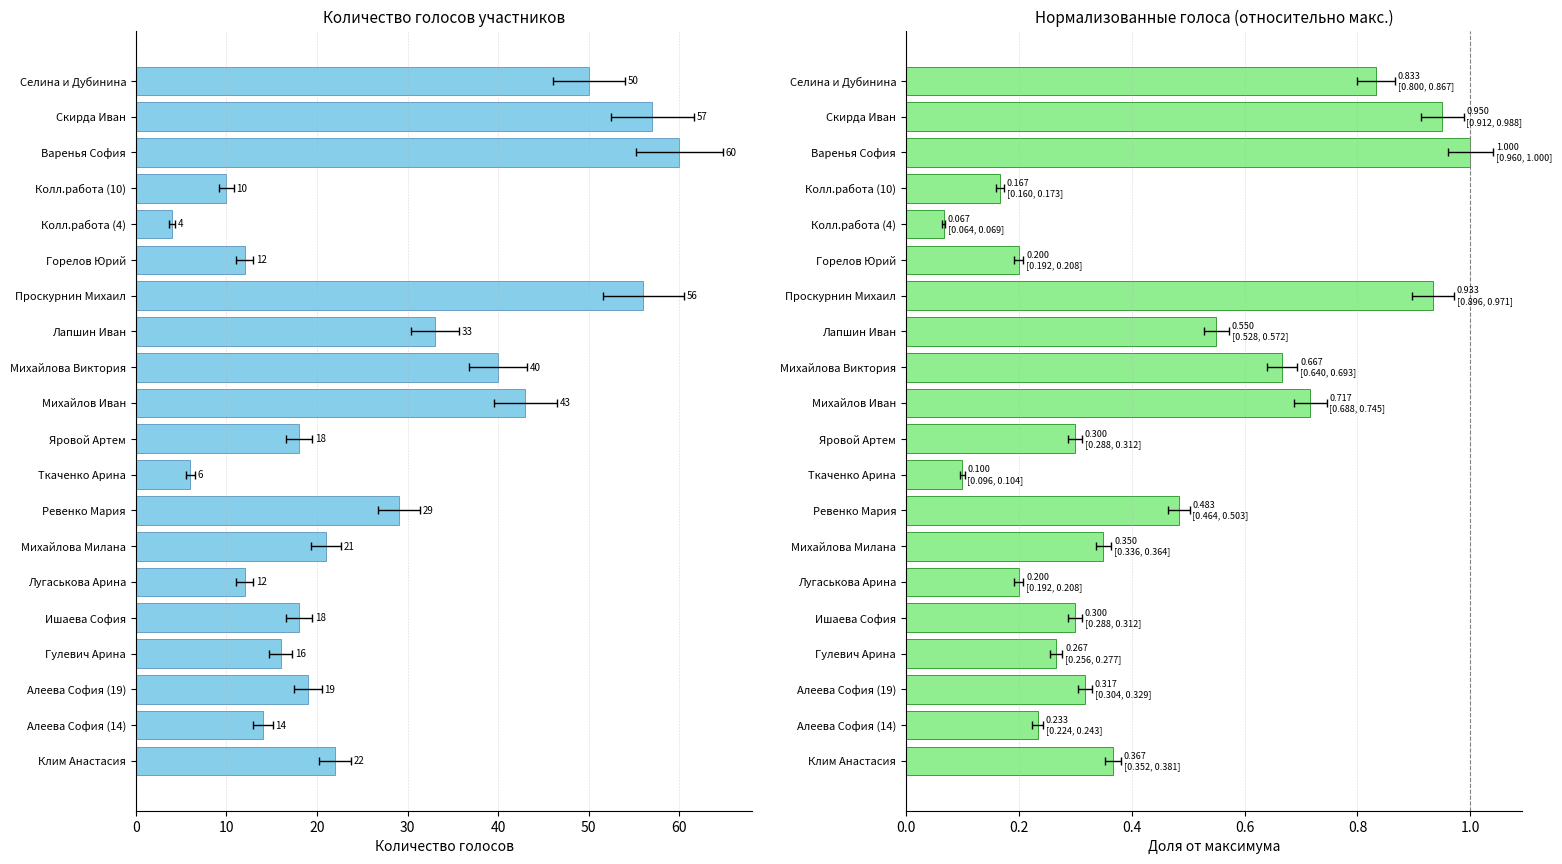

What is the value of the Количество голосов bar at the 5th from the left?

18.0